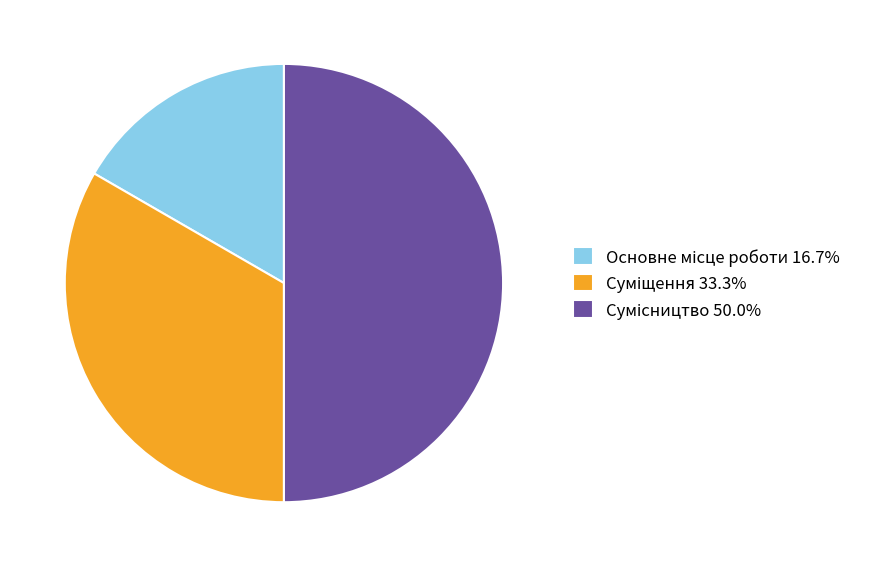

How many segments does this pie chart have?

3